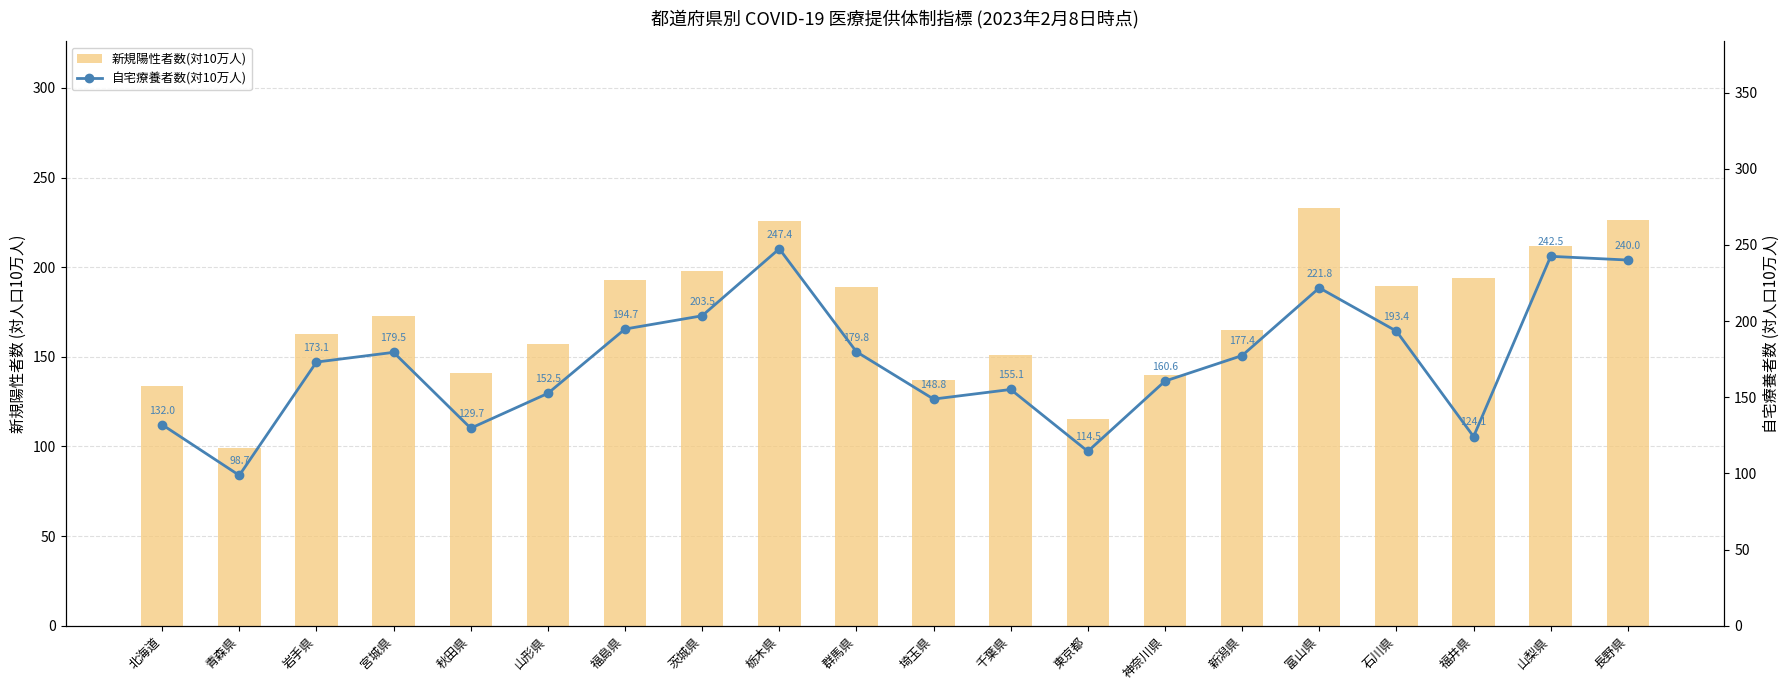

Reading left to right, what are all the values shown in this chart?

新規陽性者数(対10万人): 133.5	98.9	163.0	172.8	140.8	157.1	192.9	198.2	225.9	188.9	136.9	151.2	115.5	139.9	165.2	232.8	189.8	194.2	211.7	226.1
自宅療養者数(対10万人): 132.0	98.7	173.1	179.5	129.7	152.5	194.7	203.5	247.4	179.8	148.8	155.1	114.5	160.6	177.4	221.8	193.4	124.1	242.5	240.0